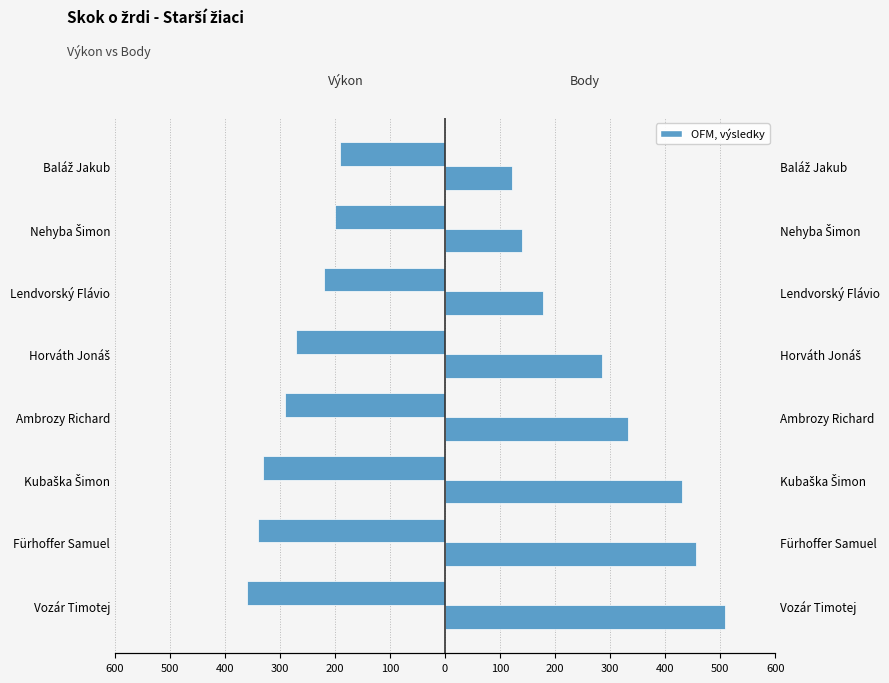

What is the average value of the Výkon series?

-275